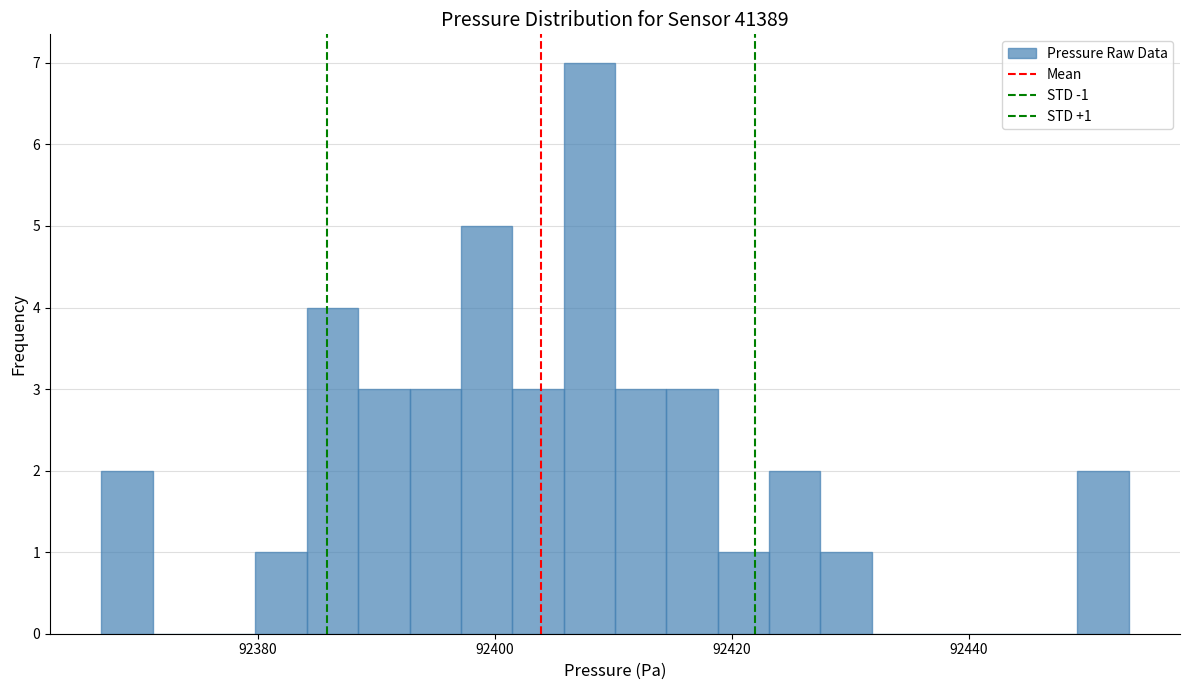

Around what value on the x-axis is the tallest bar? Give the approximate position of its centre, as read against the axis.

92408